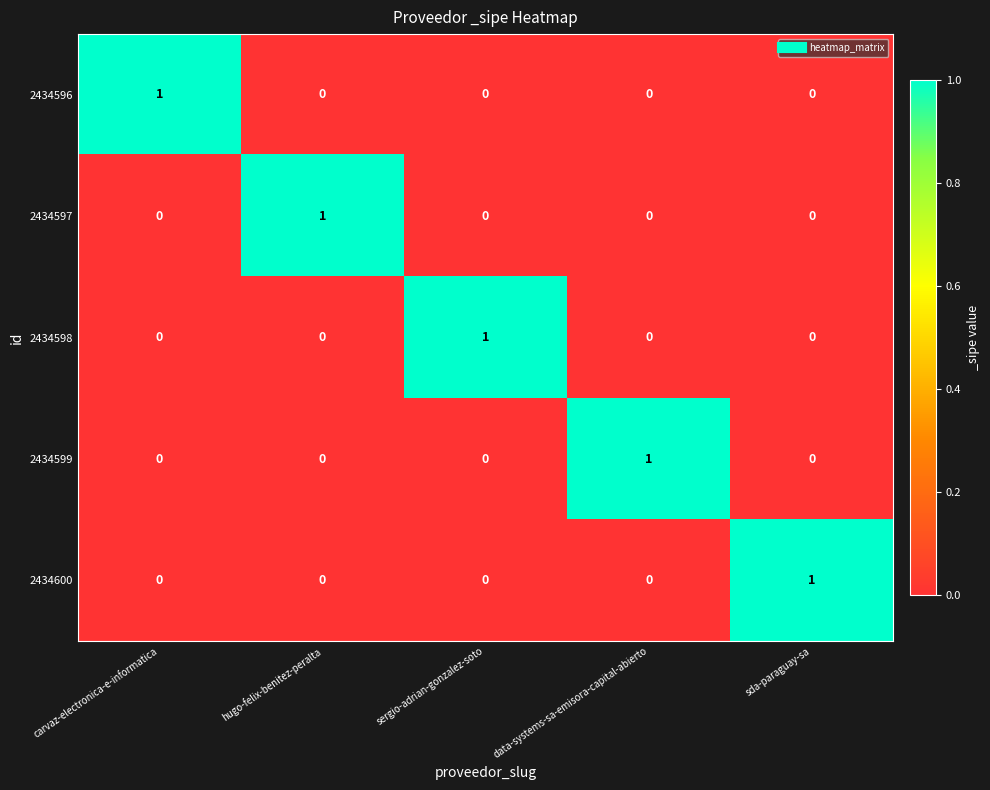

Reading left to right, what are all the values shown in this chart?

2434596: carvaz-electronica-e-informatica=1	hugo-felix-benitez-peralta=0	sergio-adrian-gonzalez-soto=0	data-systems-sa-emisora-capital-abierto=0	sda-paraguay-sa=0
2434597: carvaz-electronica-e-informatica=0	hugo-felix-benitez-peralta=1	sergio-adrian-gonzalez-soto=0	data-systems-sa-emisora-capital-abierto=0	sda-paraguay-sa=0
2434598: carvaz-electronica-e-informatica=0	hugo-felix-benitez-peralta=0	sergio-adrian-gonzalez-soto=1	data-systems-sa-emisora-capital-abierto=0	sda-paraguay-sa=0
2434599: carvaz-electronica-e-informatica=0	hugo-felix-benitez-peralta=0	sergio-adrian-gonzalez-soto=0	data-systems-sa-emisora-capital-abierto=1	sda-paraguay-sa=0
2434600: carvaz-electronica-e-informatica=0	hugo-felix-benitez-peralta=0	sergio-adrian-gonzalez-soto=0	data-systems-sa-emisora-capital-abierto=0	sda-paraguay-sa=1